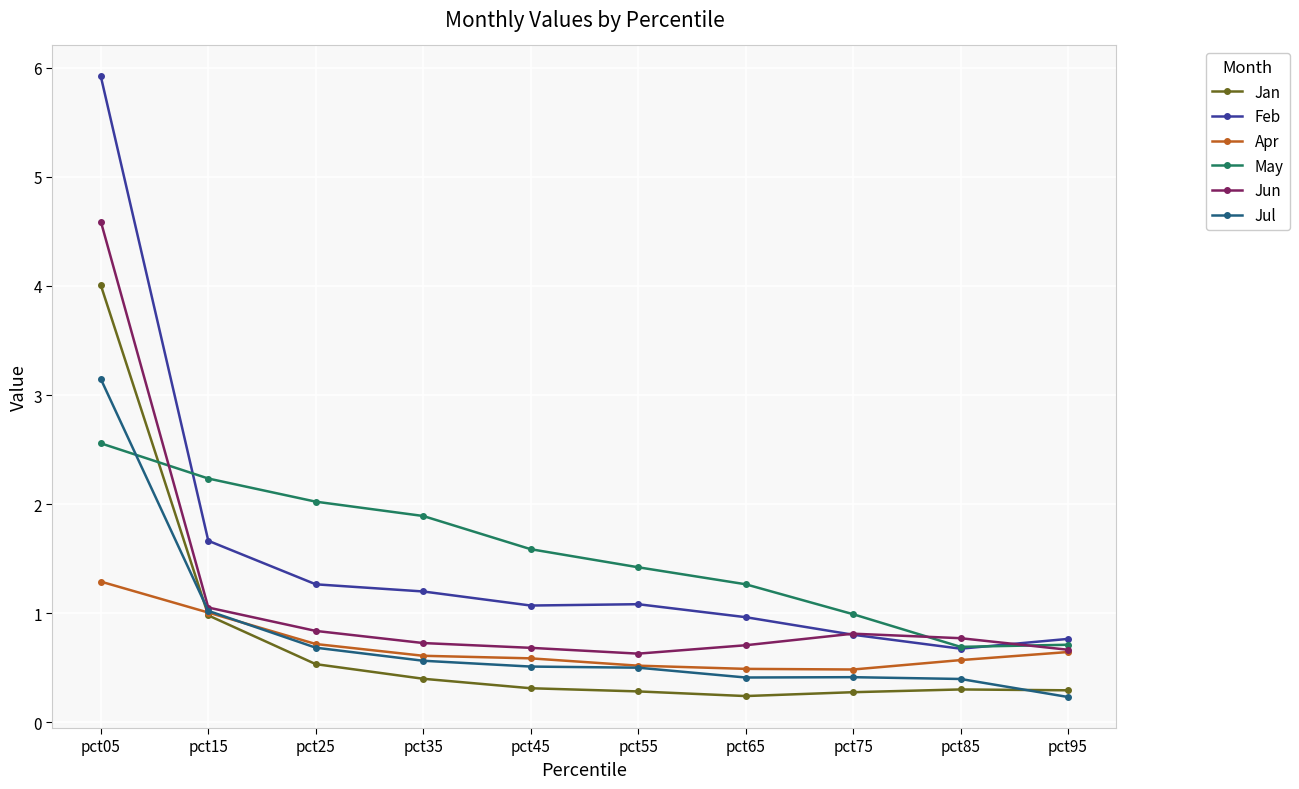

Where is May nearest to the value 1?

pct75